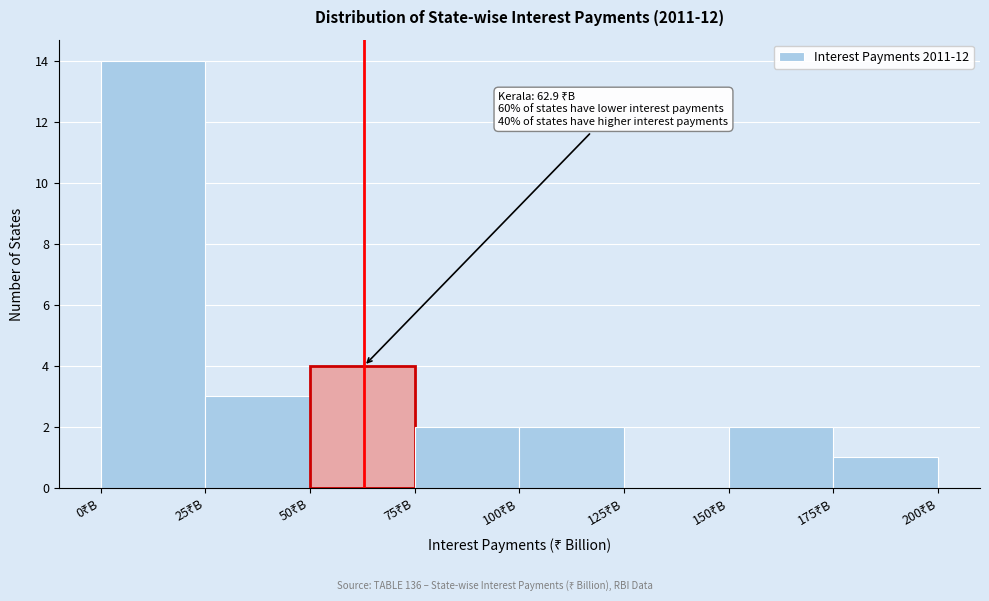

Which range on the x-axis has the tallest bar?

0 to 25